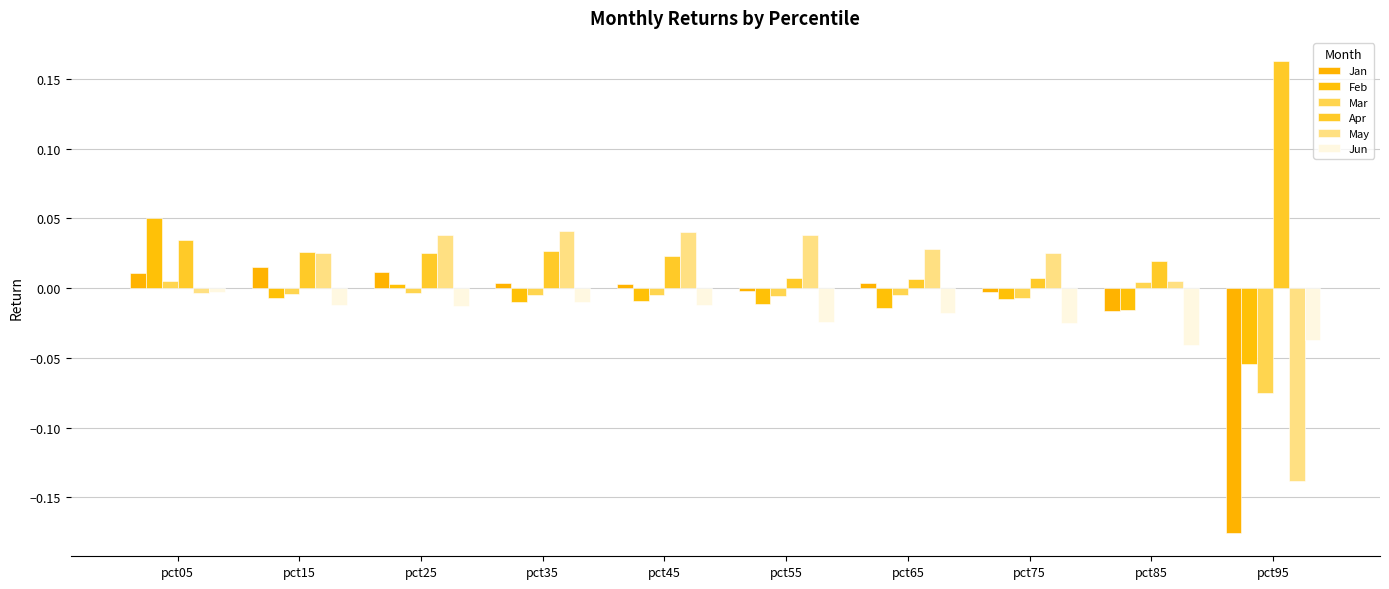

The Apr series shows 0.0 at pct15. True or false?

True